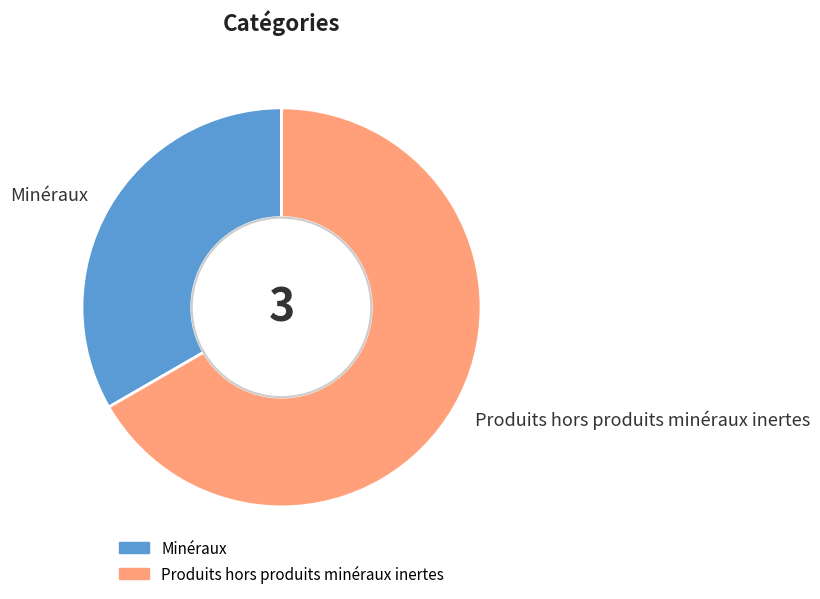

Which slice is the largest?

Produits hors produits minéraux inertes